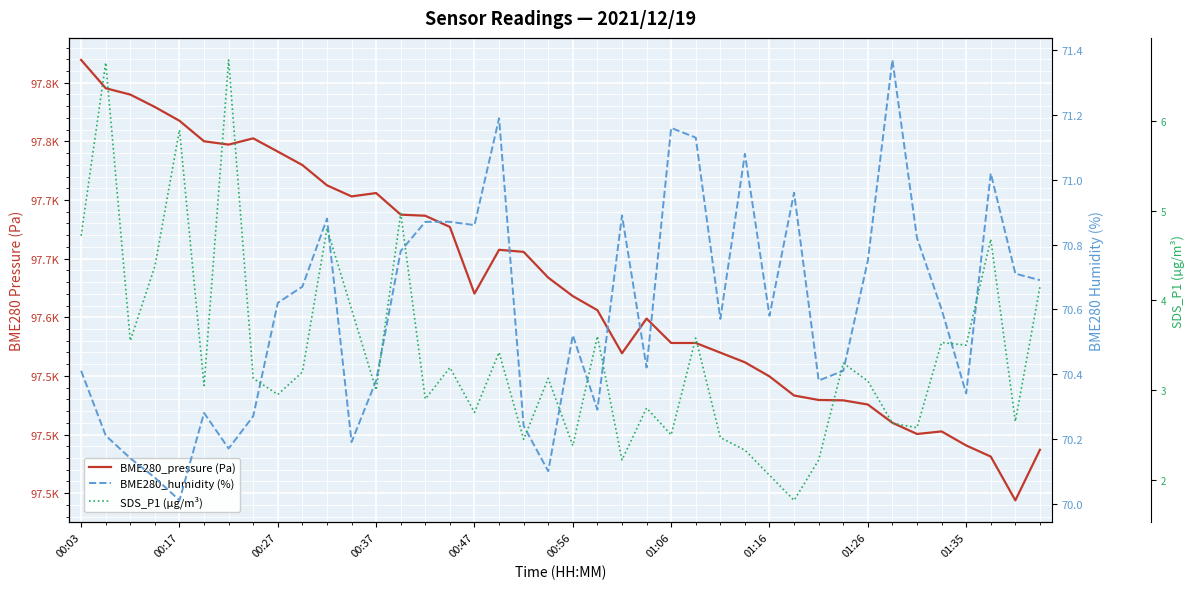

Reading right to left, list all the values displayed in this chart.

BME280_pressure (Pa): 97487.0	97443.9	97481.2	97490.7	97502.7	97500.5	97510.0	97525.6	97529.2	97529.5	97533.3	97549.6	97561.6	97569.8	97578.1	97578.1	97598.9	97569.3	97606.0	97618.0	97633.8	97655.8	97657.5	97620.2	97677.0	97686.6	97687.5	97705.9	97703.1	97712.5	97729.8	97741.2	97752.6	97747.2	97750.1	97767.5	97779.3	97789.9	97795.3	97819.4
BME280_humidity (%): 70.7	70.7	71.0	70.3	70.6	70.8	71.4	70.8	70.4	70.4	71.0	70.6	71.1	70.6	71.1	71.2	70.4	70.9	70.3	70.5	70.1	70.2	71.2	70.9	70.9	70.9	70.8	70.4	70.2	70.9	70.7	70.6	70.3	70.2	70.3	70.0	70.1	70.1	70.2	70.4
SDS_P1 (µg/m³): 4.2	2.6	4.7	3.5	3.5	2.6	2.6	3.1	3.3	2.2	1.8	2.0	2.3	2.5	3.6	2.5	2.8	2.2	3.6	2.4	3.1	2.5	3.4	2.8	3.2	2.9	5.0	3.0	3.9	4.8	3.2	3.0	3.1	6.7	3.0	5.9	4.4	3.5	6.7	4.7